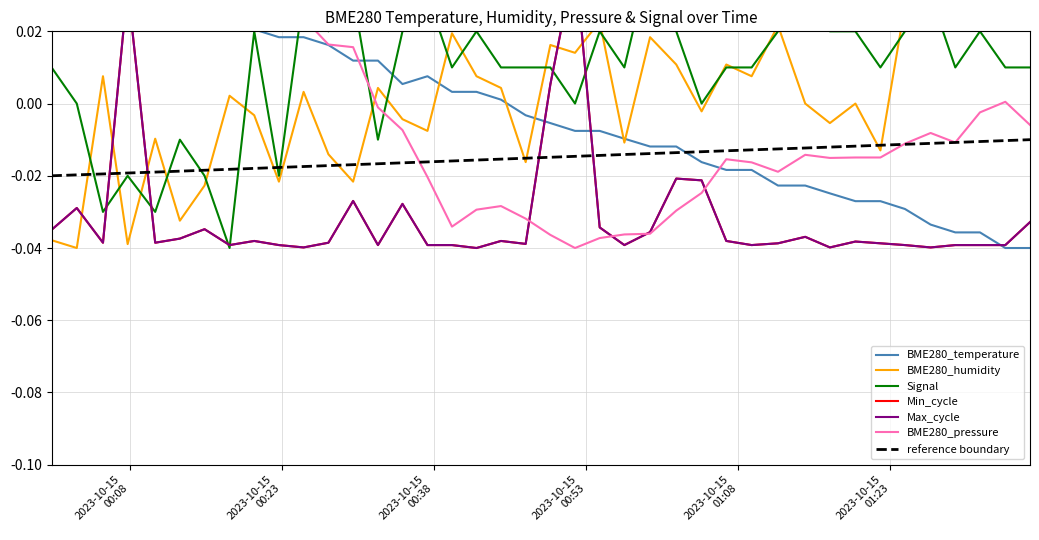

What is the spread (max minus min) of values at 2023/10/15 01:29:25?

0.1